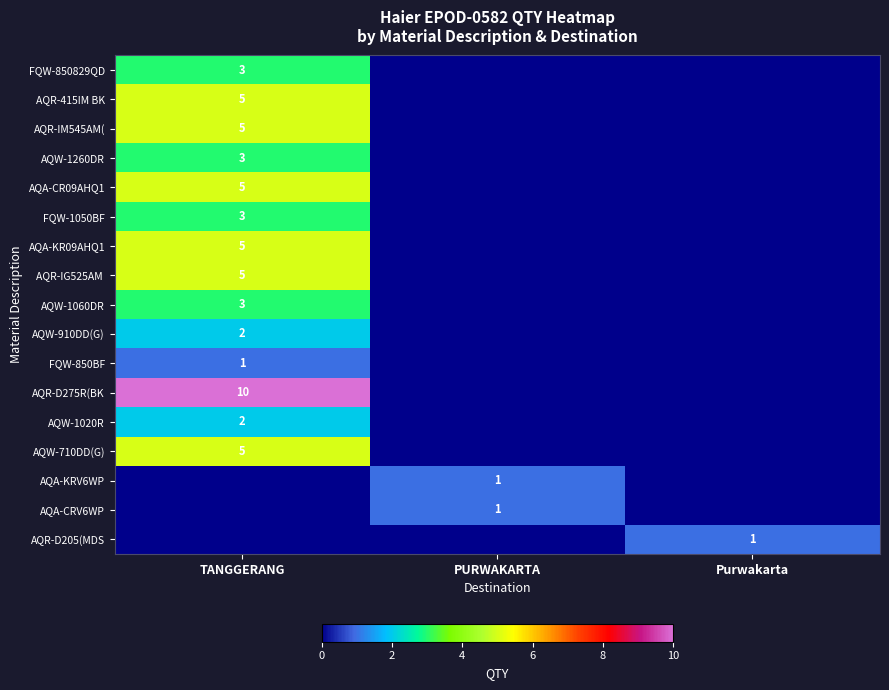

What is the total value across all series at TANGGERANG?

57